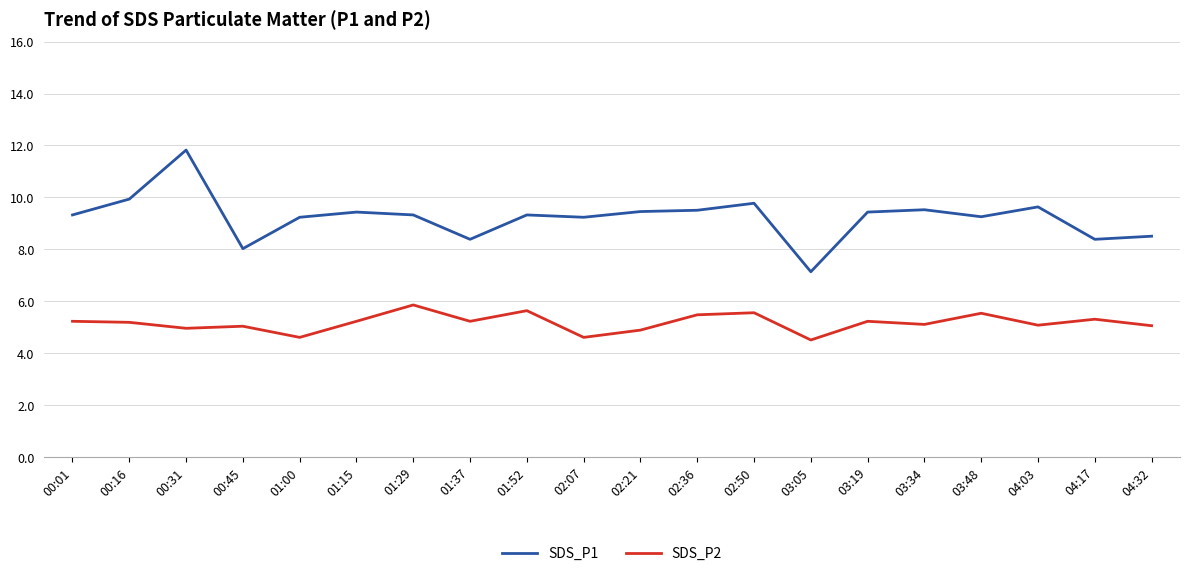

Between 00:01 and 00:31, which series saw the biggest shift?

SDS_P1